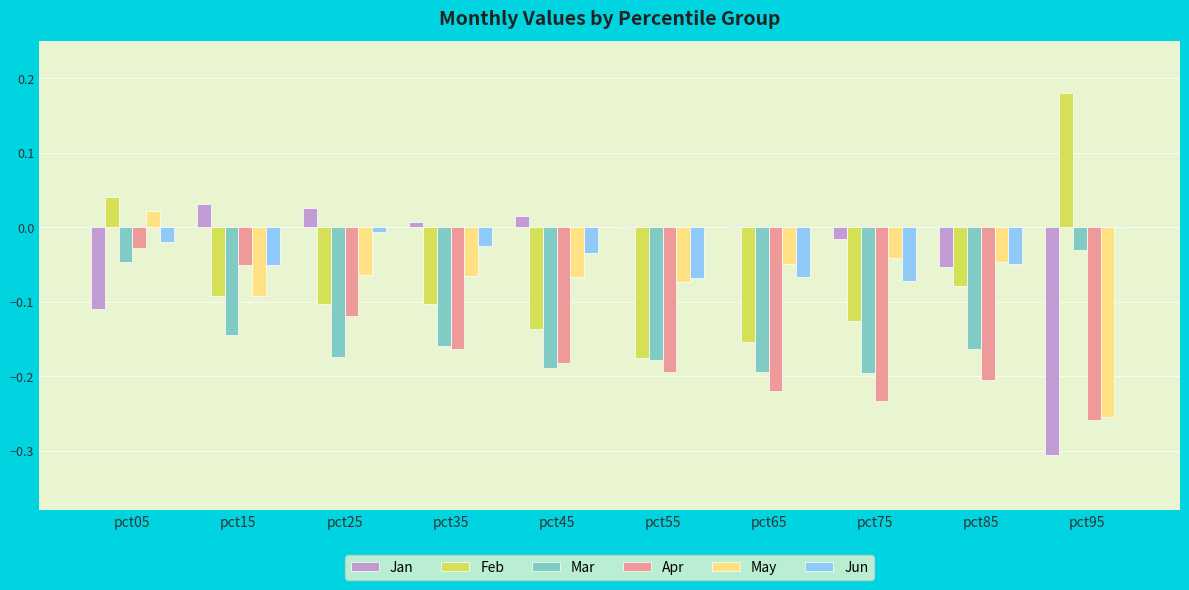

At which category is the sum across all series the highest?

pct05